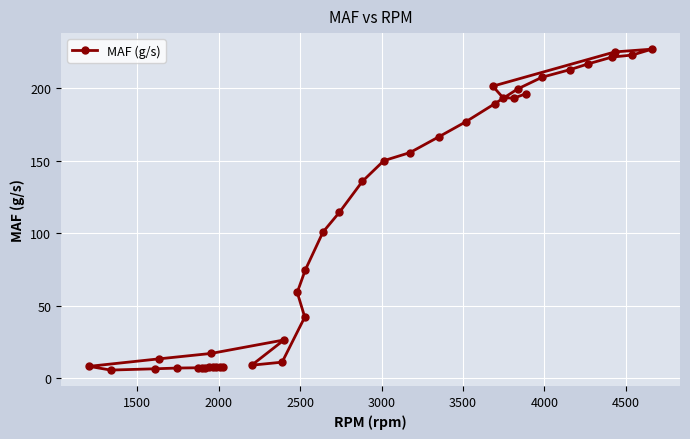

What is the minimum value shown in the chart?

5.7